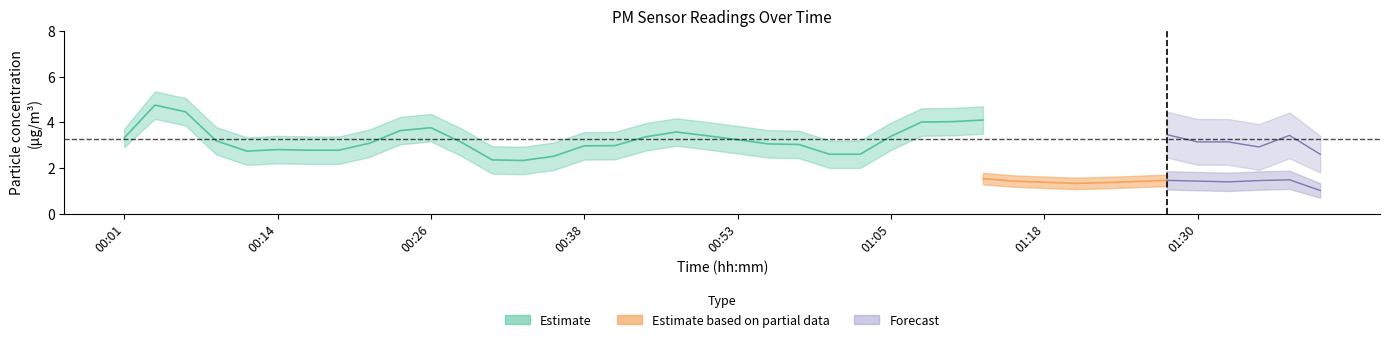

What position from the right is 00:56?

19